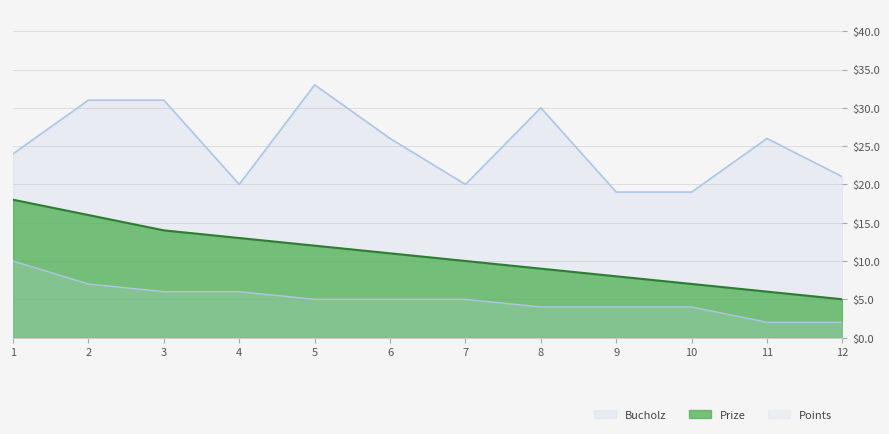

At which label does Points reach its peak?

1